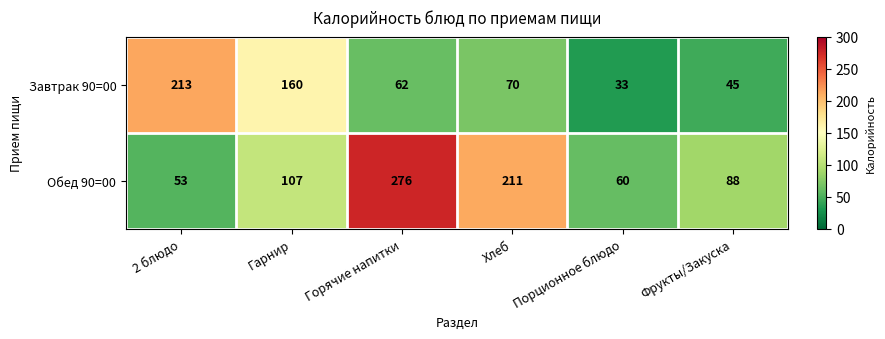

At which category is the sum across all series the highest?

Горячие напитки